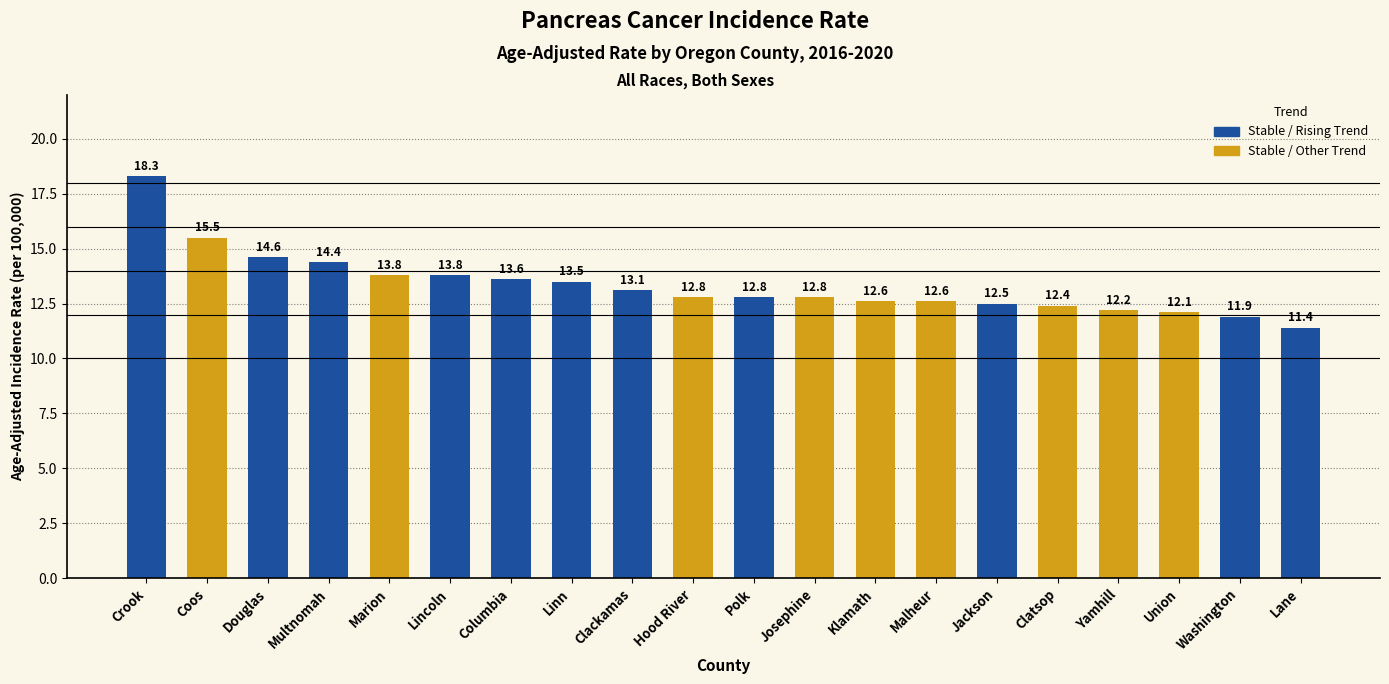

What is the value of the 9th bar from the left?

13.1